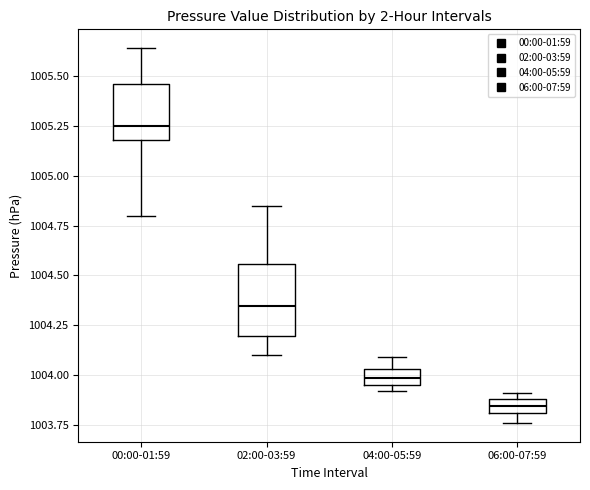

Which box is the tallest, from its lower edge to its upper edge?

02:00-03:59